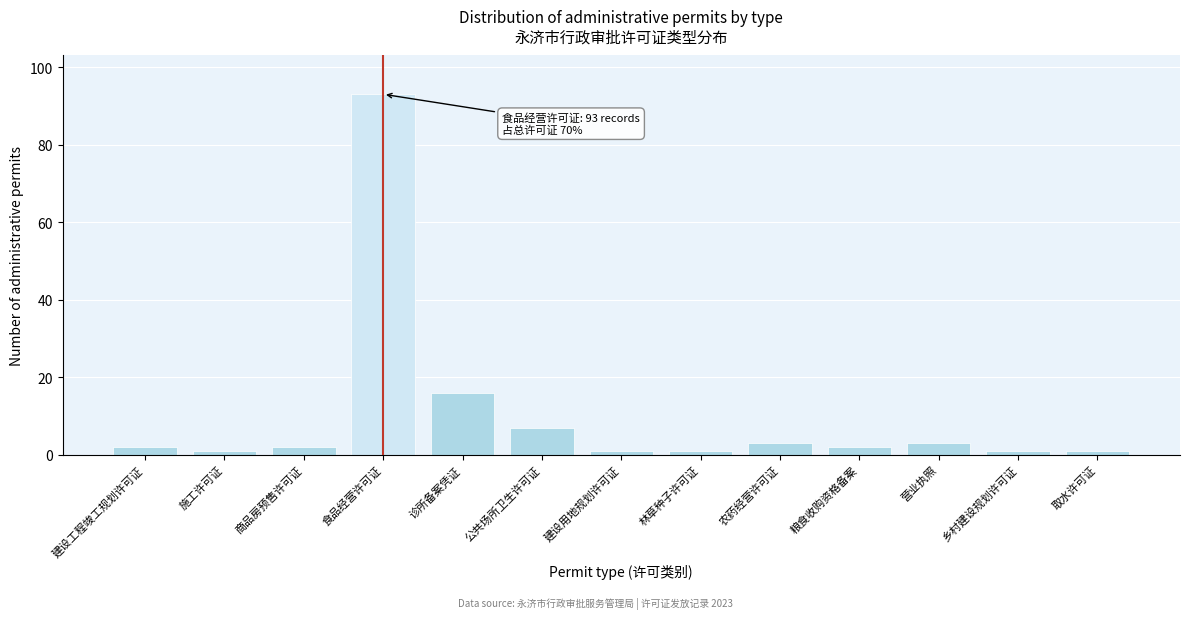

Reading left to right, extract all data points from this chart.

建设工程竣工规划许可证=2	施工许可证=1	商品房预售许可证=2	食品经营许可证=93	诊所备案凭证=16	公共场所卫生许可证=7	建设用地规划许可证=1	林草种子许可证=1	农药经营许可证=3	粮食收购资格备案=2	营业执照=3	乡村建设规划许可证=1	取水许可证=1